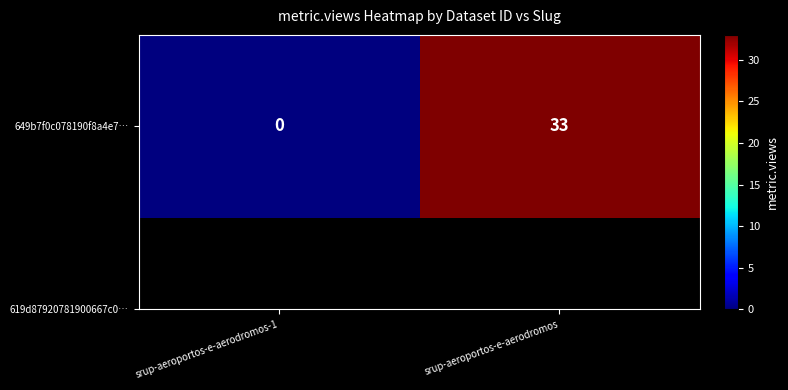

Where is the data nearest to the value 16?

srup-aeroportos-e-aerodromos-1